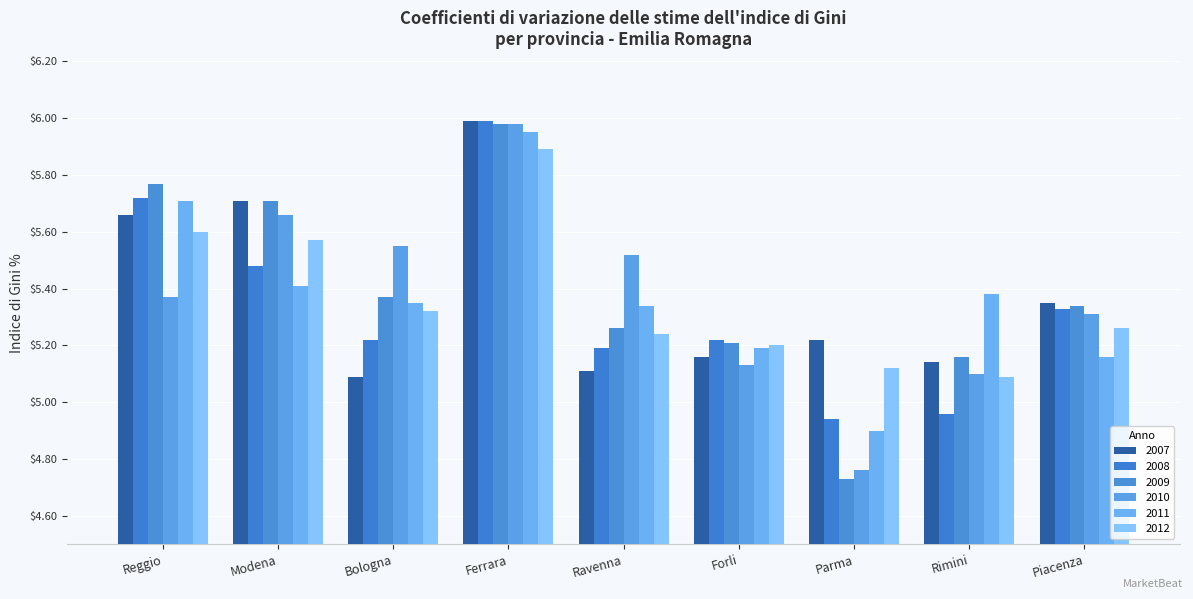

Is the value of 2011 at Parma greater than the value of 2008 at Parma?

No